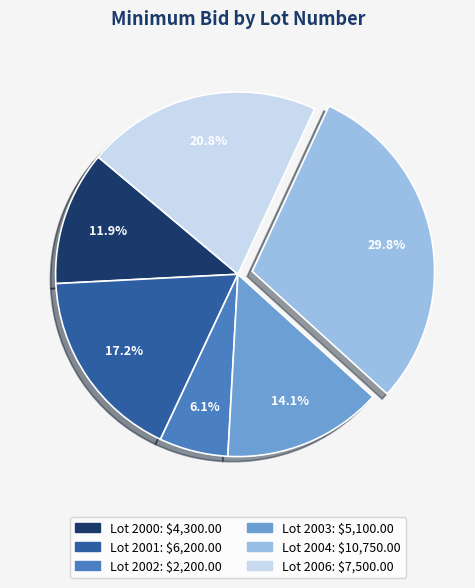

Which slice is the largest?

Lot 2004